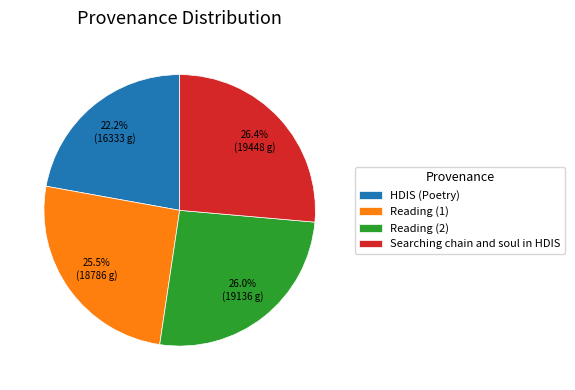

Combined, do HDIS (Poetry) and Reading (1) account for over 50%?

No